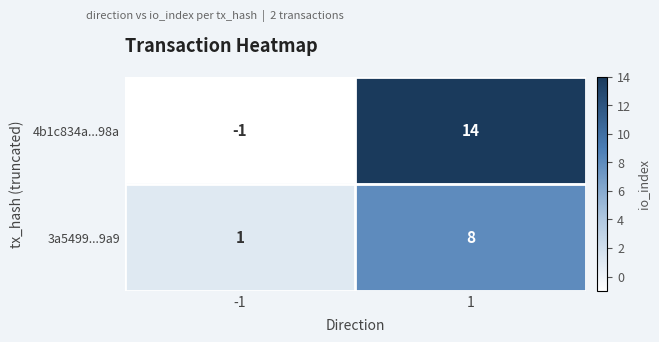

What is the difference between the 4b1c834a...98a values at 1 and -1?

15